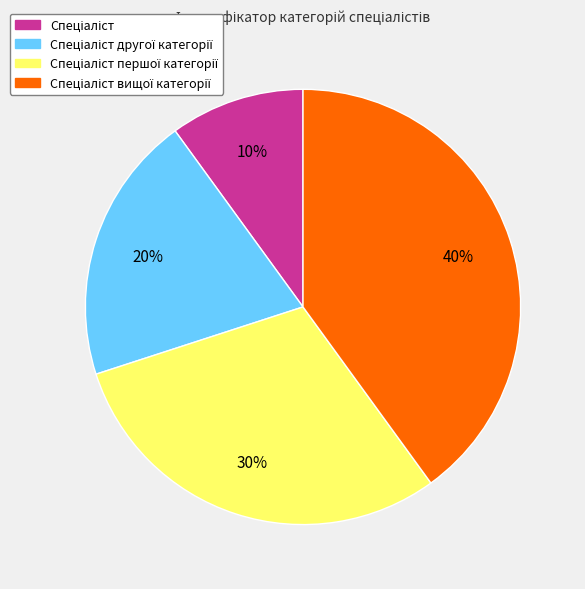

To the nearest percent, what is the difference between the largest and smallest slice percentages?

30%